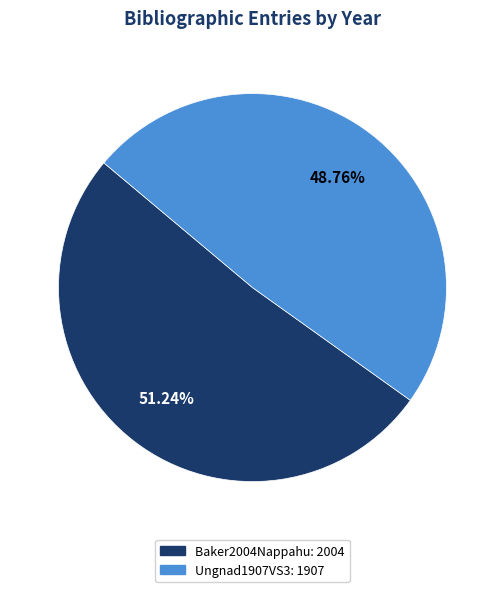

To the nearest percent, what portion does Ungnad1907VS3 represent?

49%